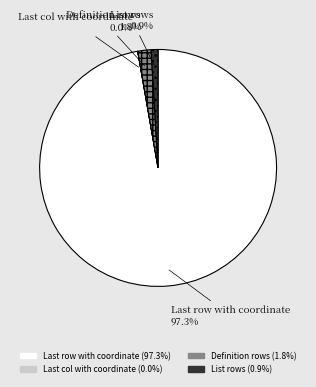

To the nearest percent, what percentage of the pie is Definition rows?

2%